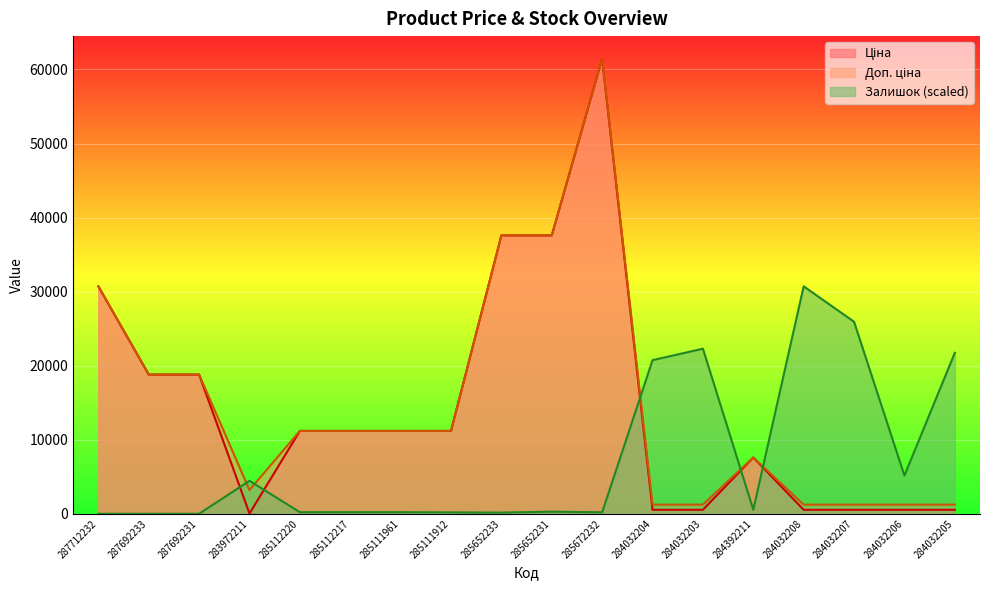

Which series has the largest range (max minus min)?

Ціна